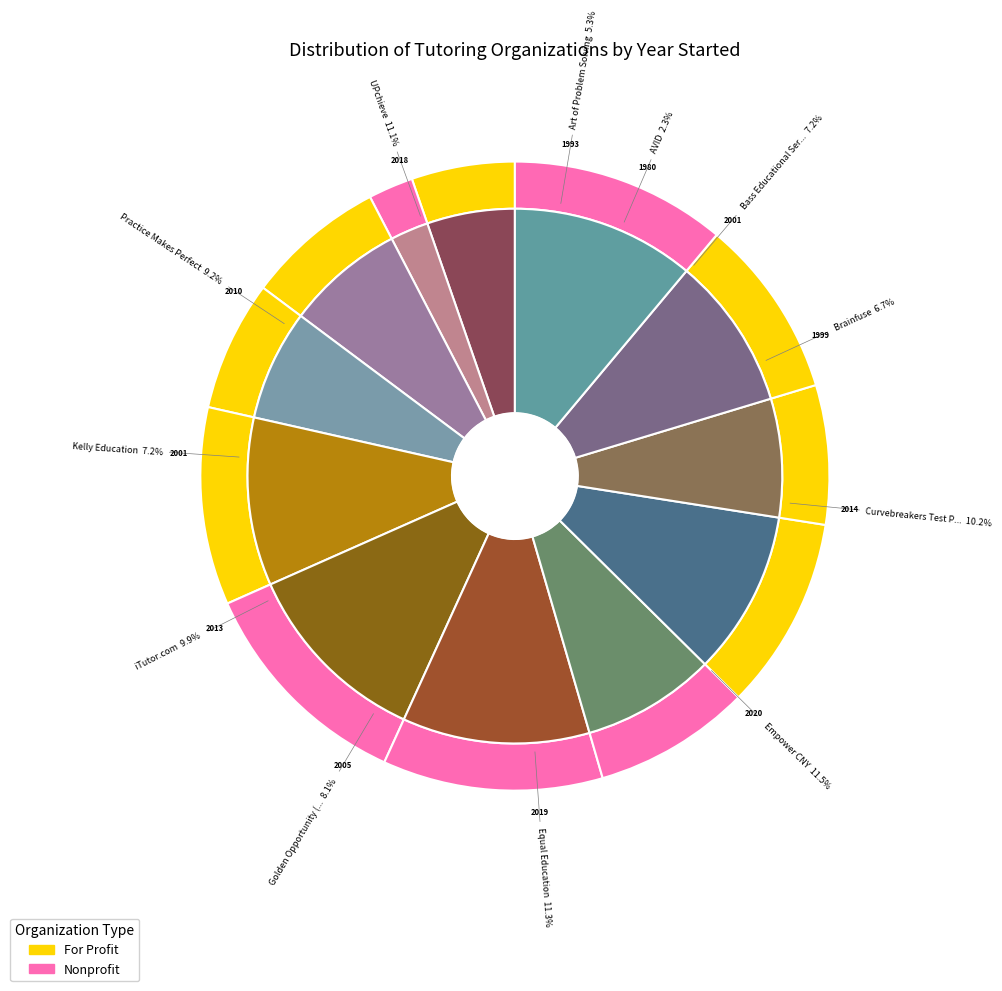

Is it true that Equal Education is 1% of the pie?

False